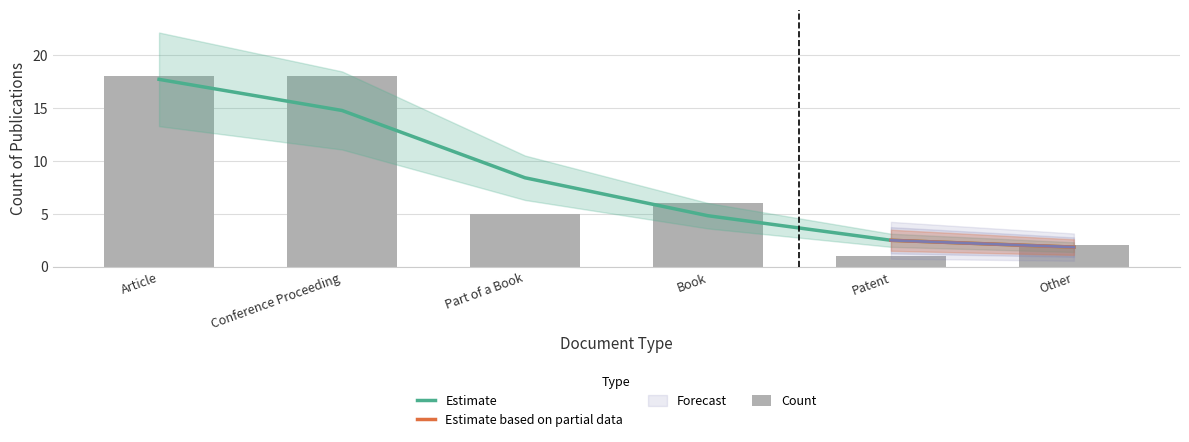

Reading right to left, what are all the values shown in this chart?

2	1	6	5	18	18